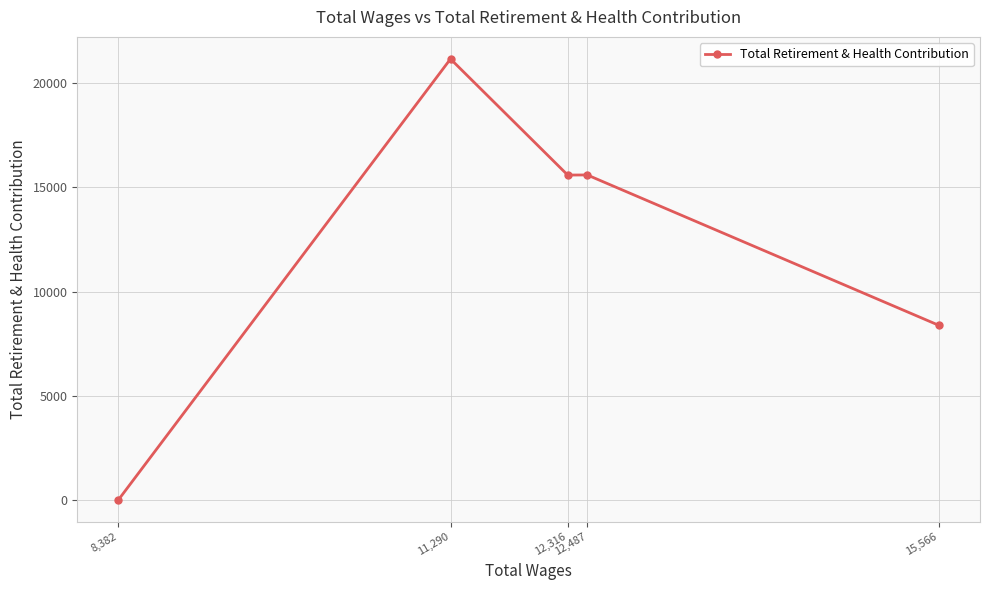

What is the label of the 1st point from the right?

15,566